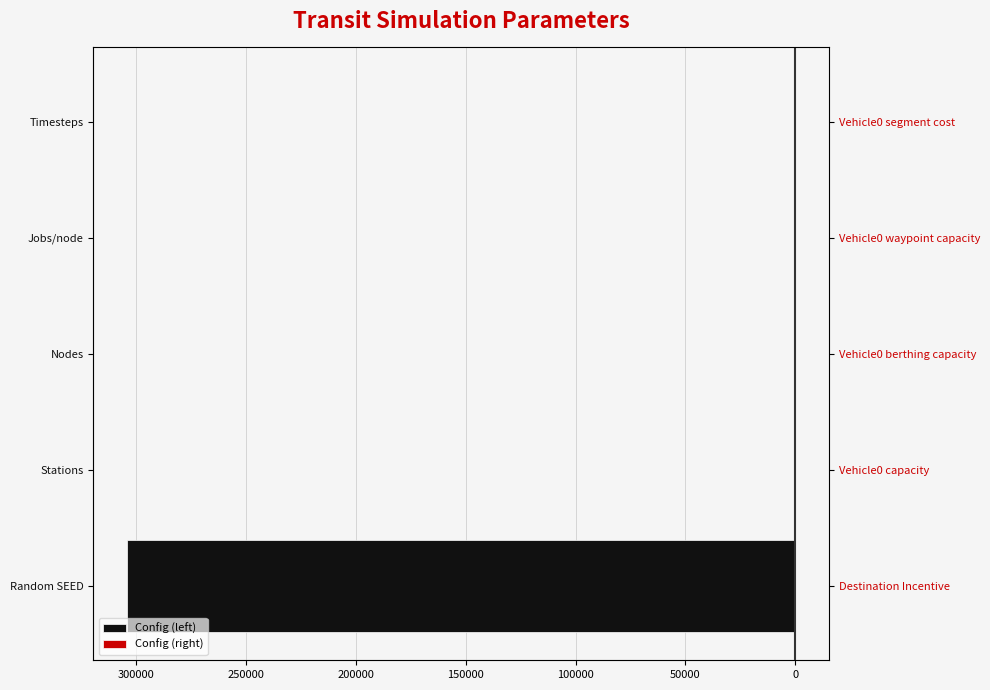

Is the value of Config (left) at Nodes greater than the value of Config (right) at Random SEED?

No